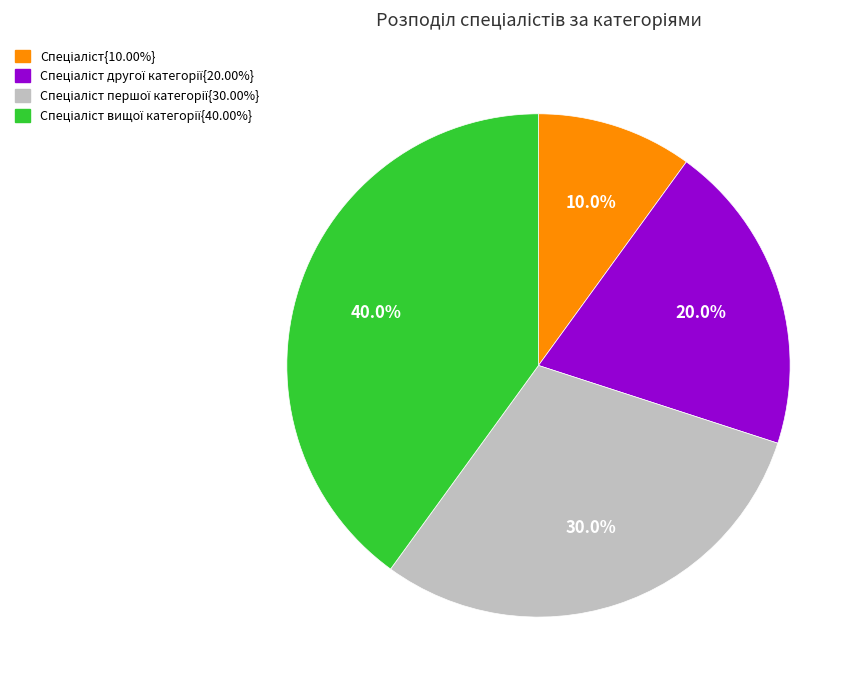

Is there any slice that represents more than half of the pie?

No